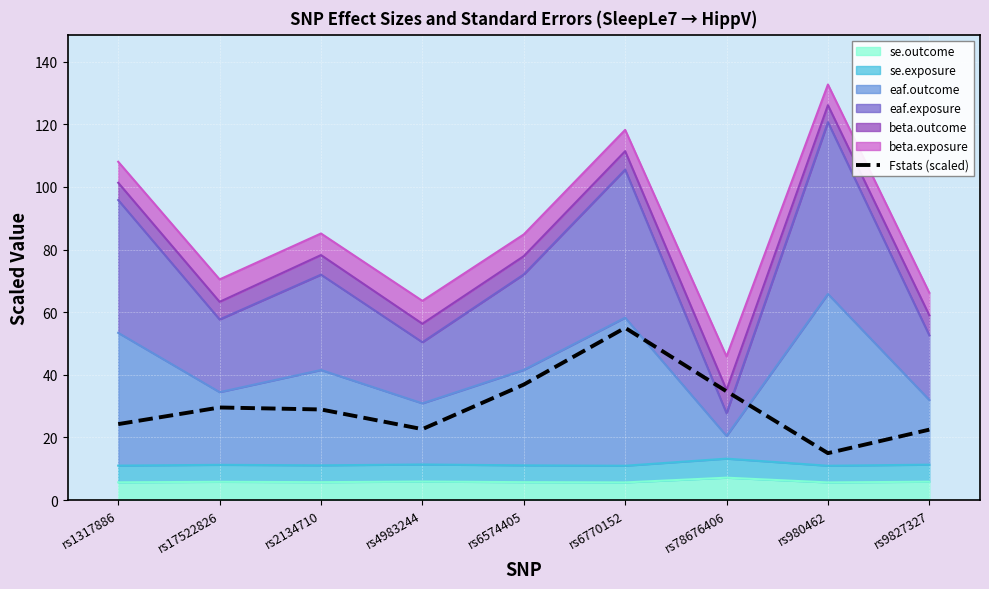

True or false: the data shows 15.0 at rs980462.

True